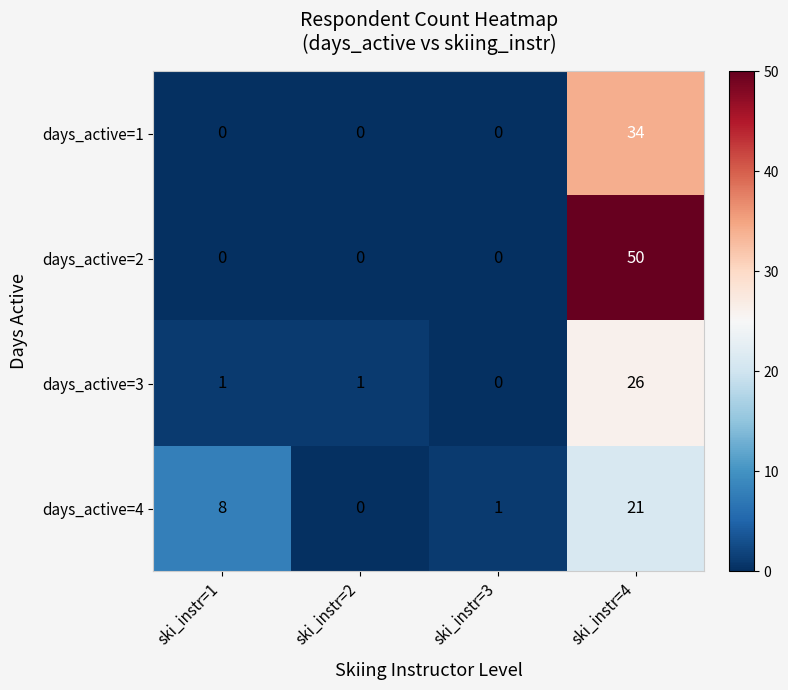

True or false: days_active=3 has a value of 0 at ski_instr=1.

False